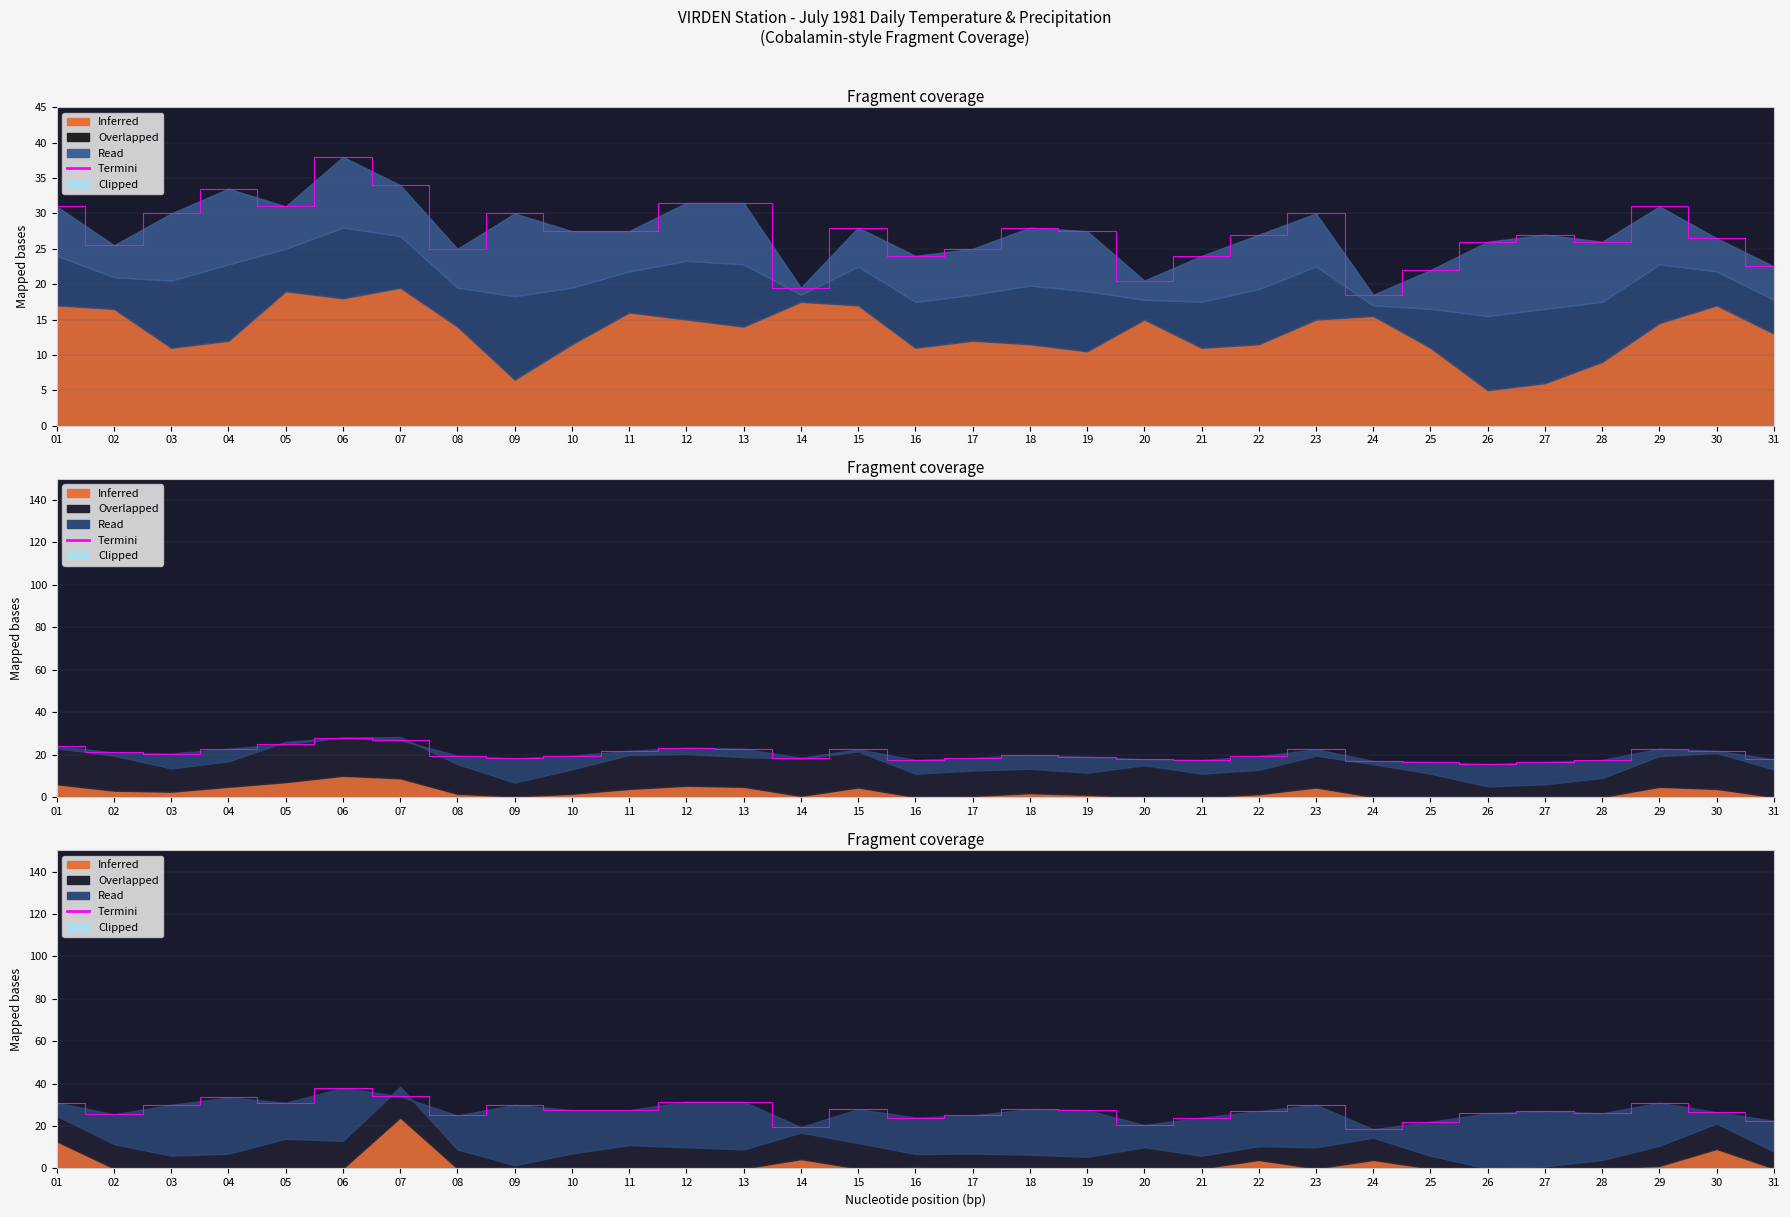

Rank the categories by value from lowest to highest.

24, 14, 20, 25, 31, 16, 21, 08, 17, 02, 26, 28, 30, 22, 27, 10, 11, 19, 15, 18, 03, 09, 23, 01, 05, 29, 12, 13, 04, 07, 06